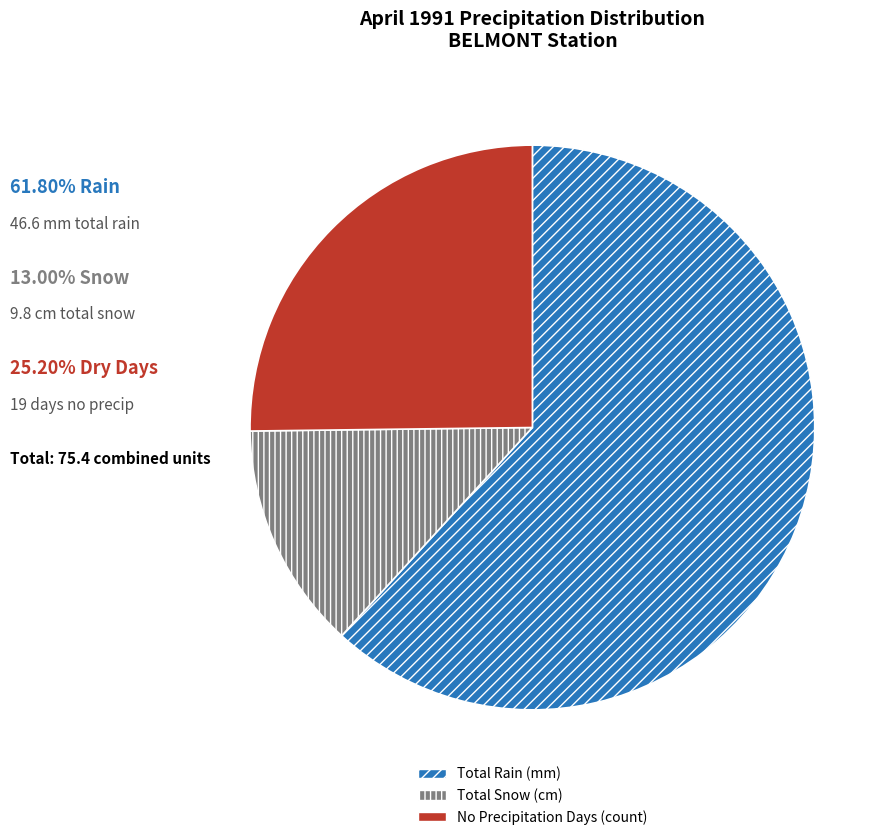

Is the sum of Total Rain (mm) and No Precipitation Days (count) greater than half?

Yes